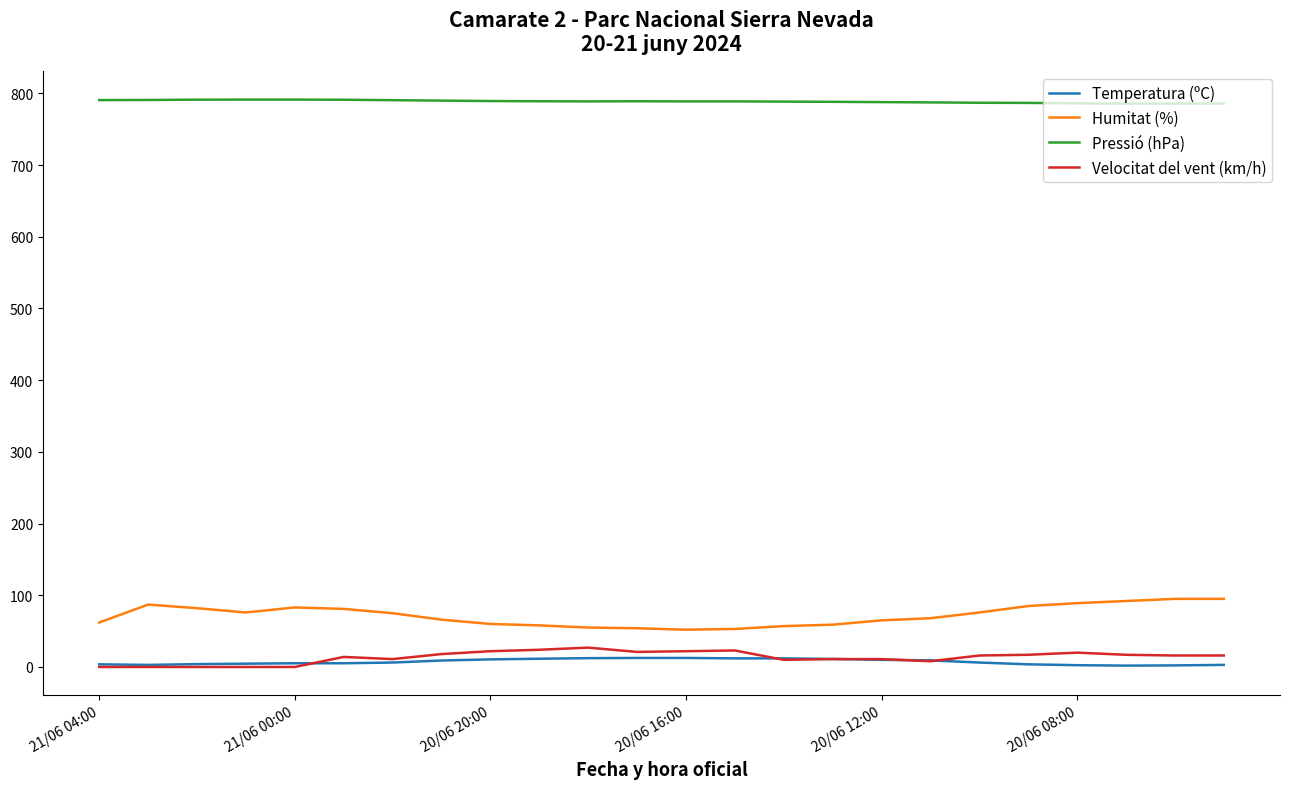

True or false: Humitat (%) and Pressió (hPa) cross at least once.

False